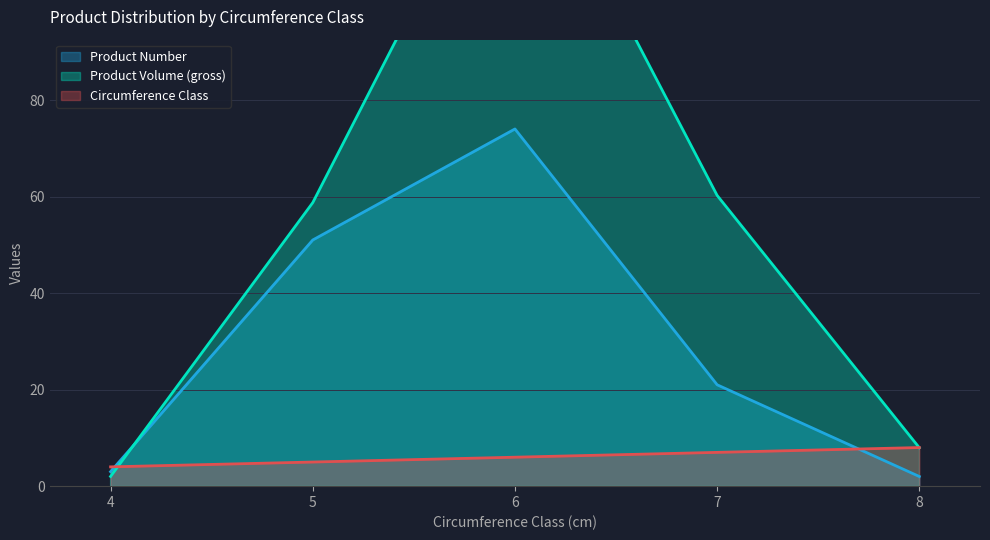

What is the difference between the produit_vtgr values at 4 and 6?

138.5